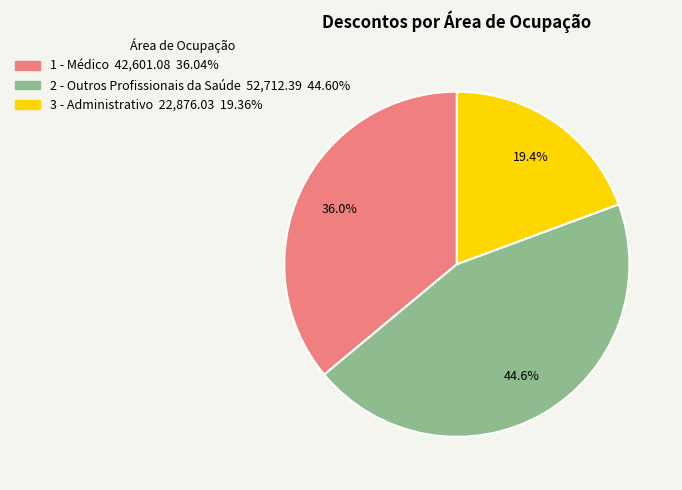

Does any single category account for the majority?

No